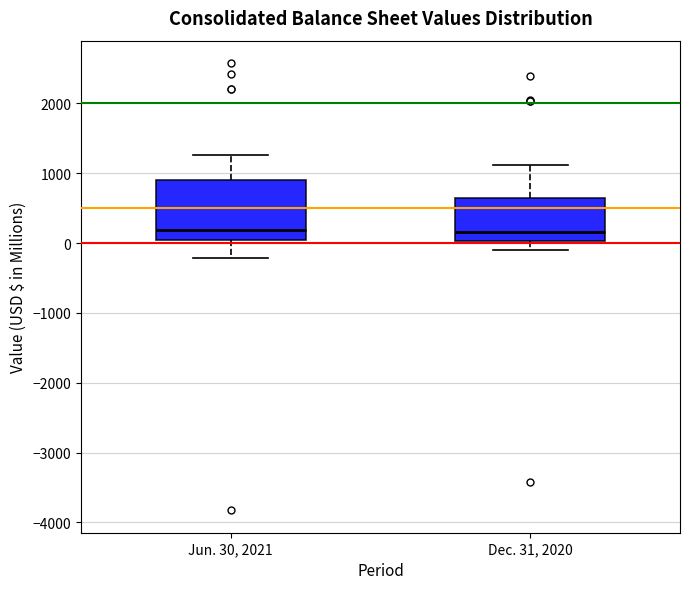

Reading left to right, transcribe this box plot: for each box, give where its median line is, the range the box spans, and where its two whiskers end, as read against the y-axis. The values are not printed on the chart, so give them approximately, as read against the axis.

Jun. 30, 2021: median 200, box 0 to 900, whiskers -200 to 1300
Dec. 31, 2020: median 200, box 0 to 600, whiskers -100 to 1100